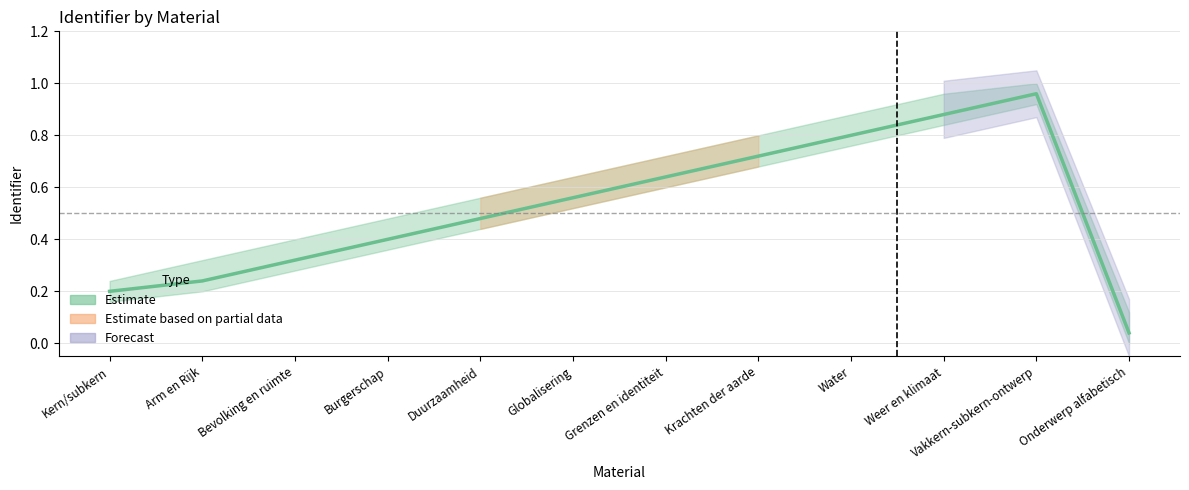

True or false: the data shows 0.5 at Bevolking en ruimte.

False